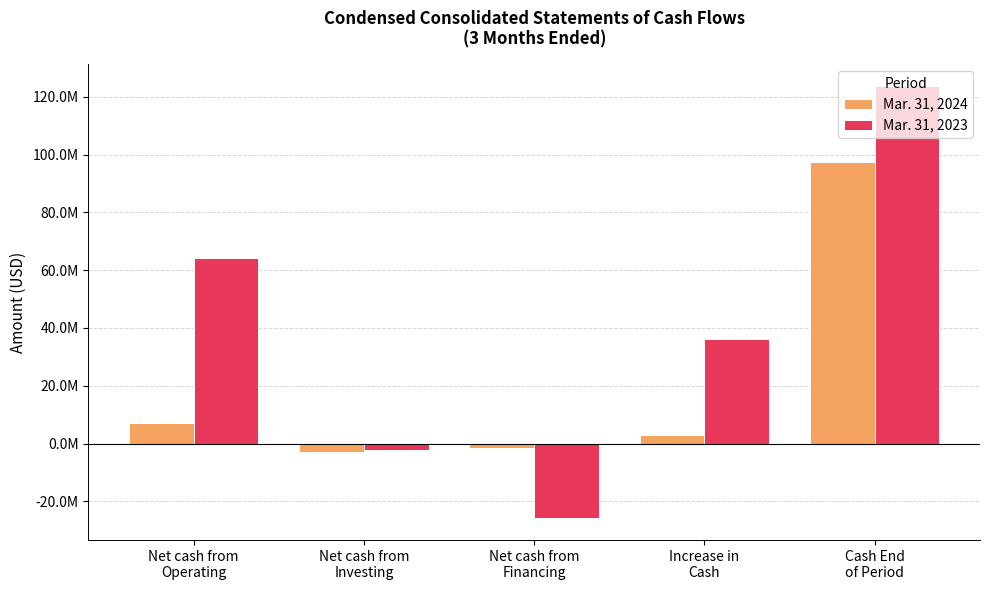

Is the value of Mar. 31, 2024 at Net cash from
Operating greater than the value of Mar. 31, 2023 at Cash End
of Period?

No